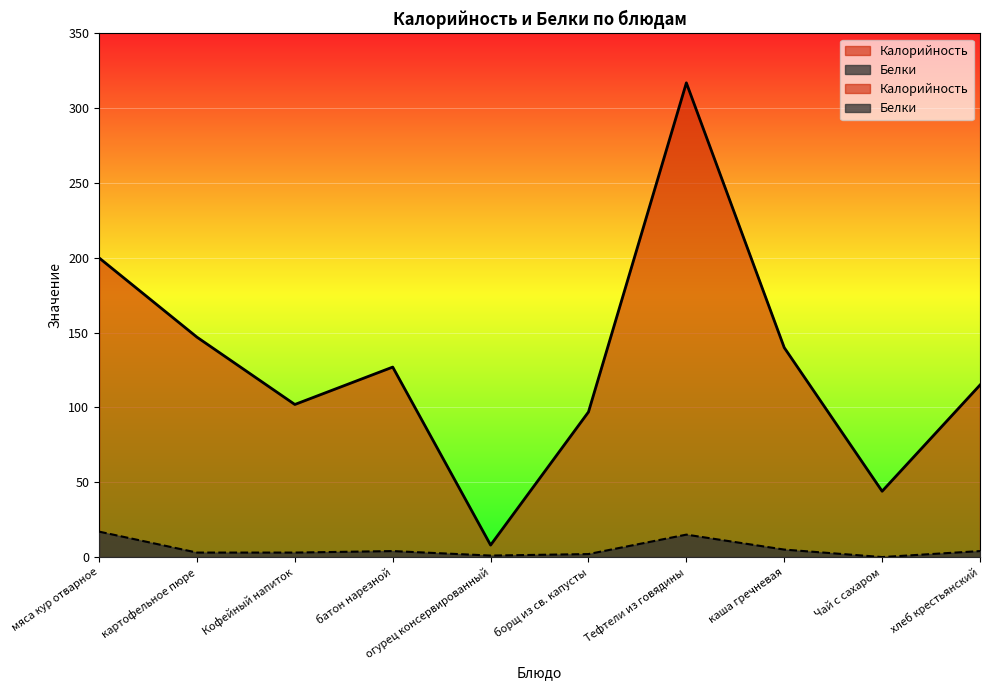

What is the label of the 8th point from the right?

Кофейный напиток